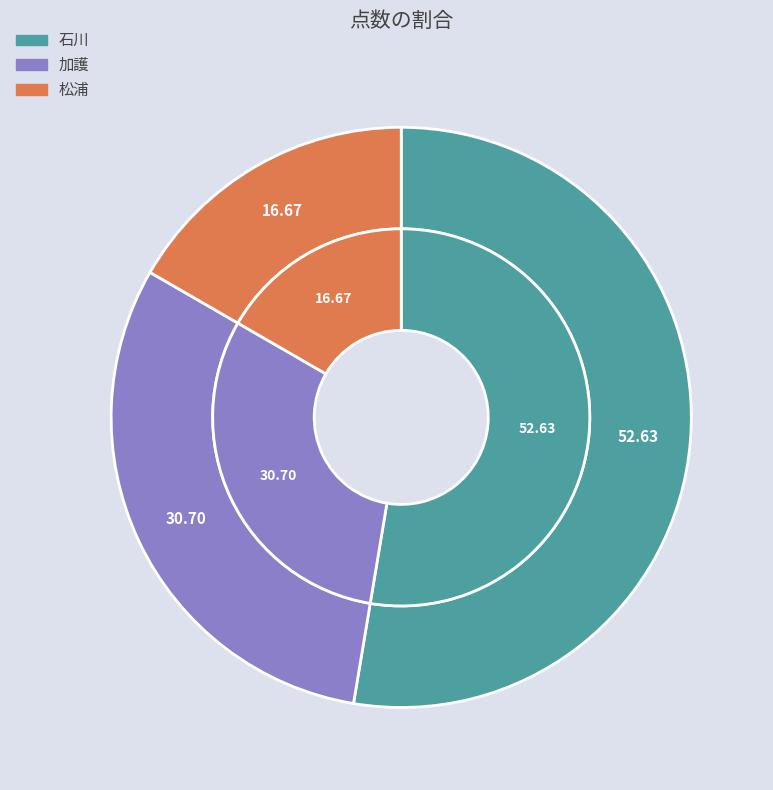

True or false: 加護 accounts for 31% of the total.

True